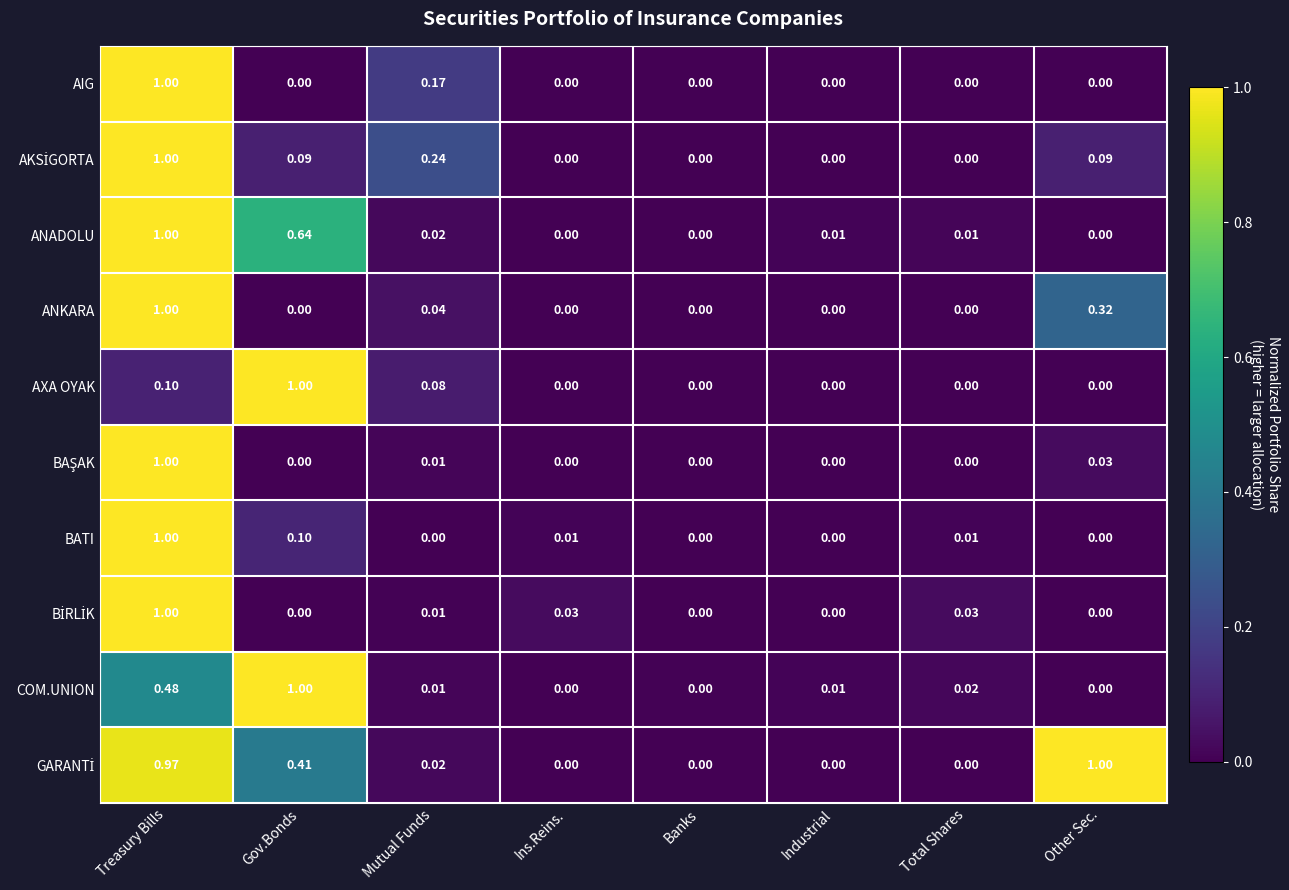

Between Gov.Bonds and Industrial, which series saw the biggest shift?

AXA OYAK